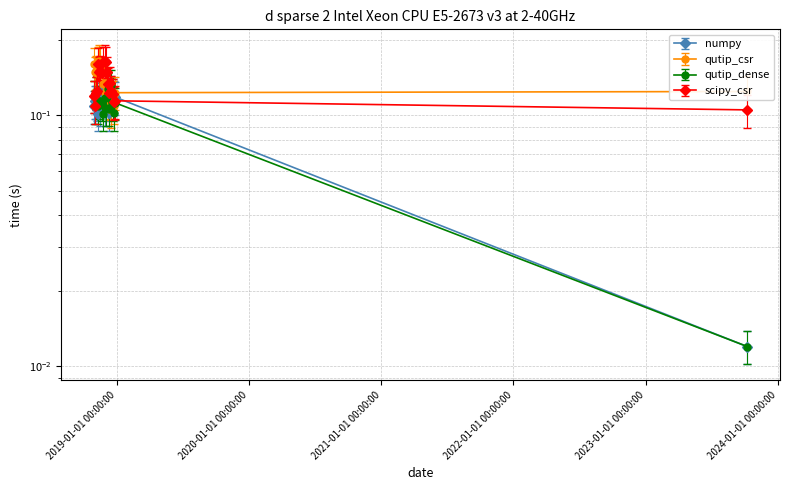

Which series has the largest total across all categories?

qutip_csr